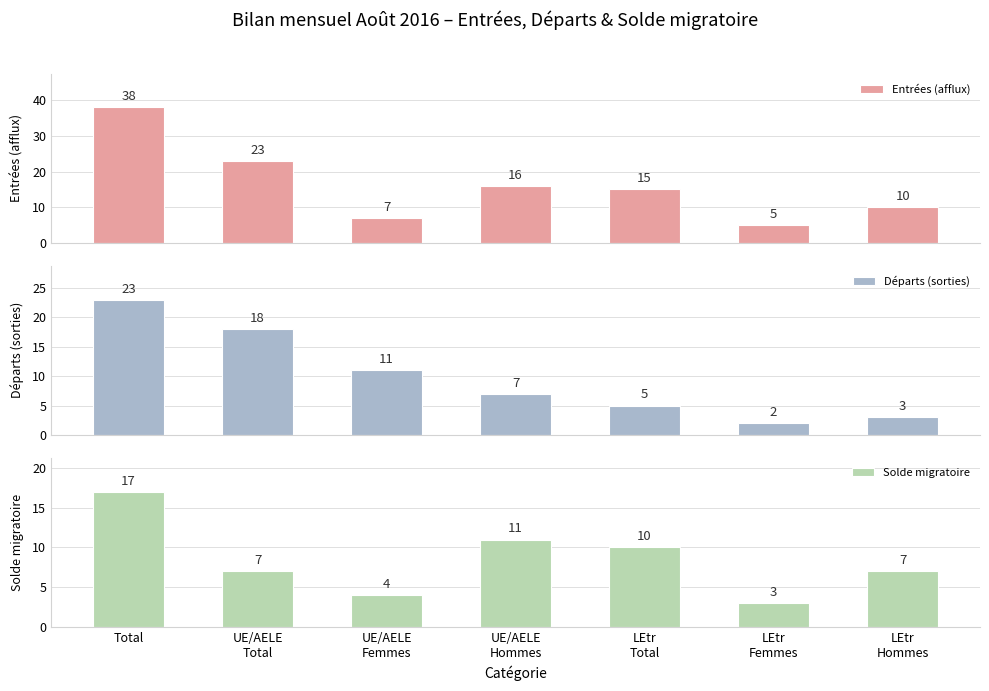

How many values in the Entrées (afflux) series are below 15?

3